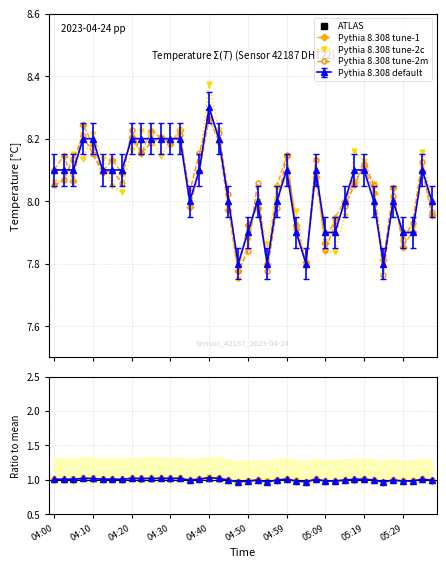

What is the difference between the maximum and minimum values?

0.5